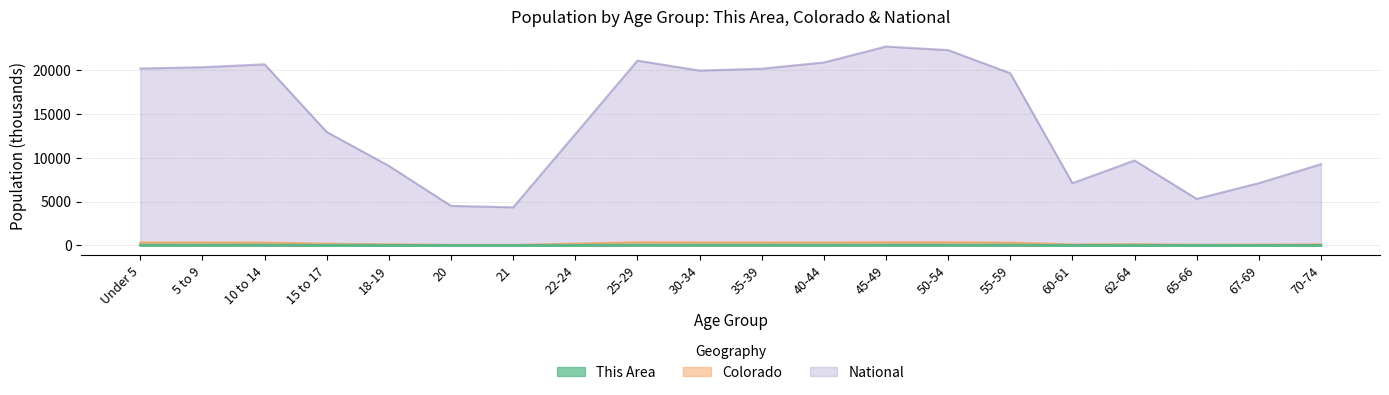

How many categories are shown in the chart?

20